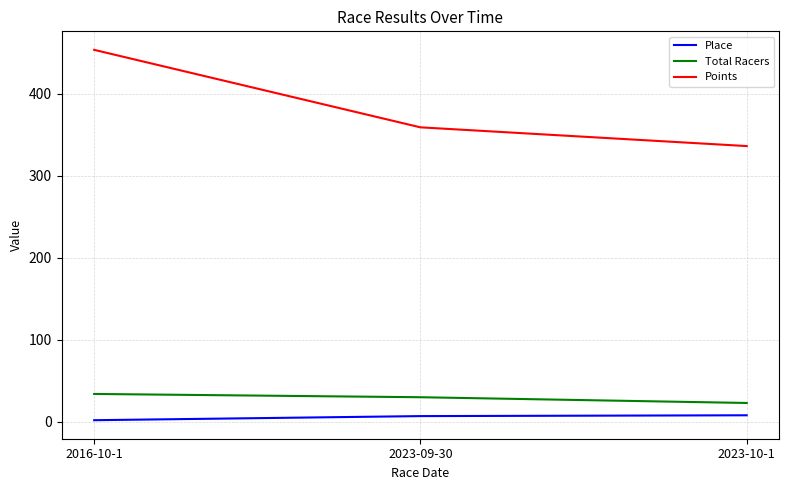

Does the chart display data point markers on the line(s)?

No